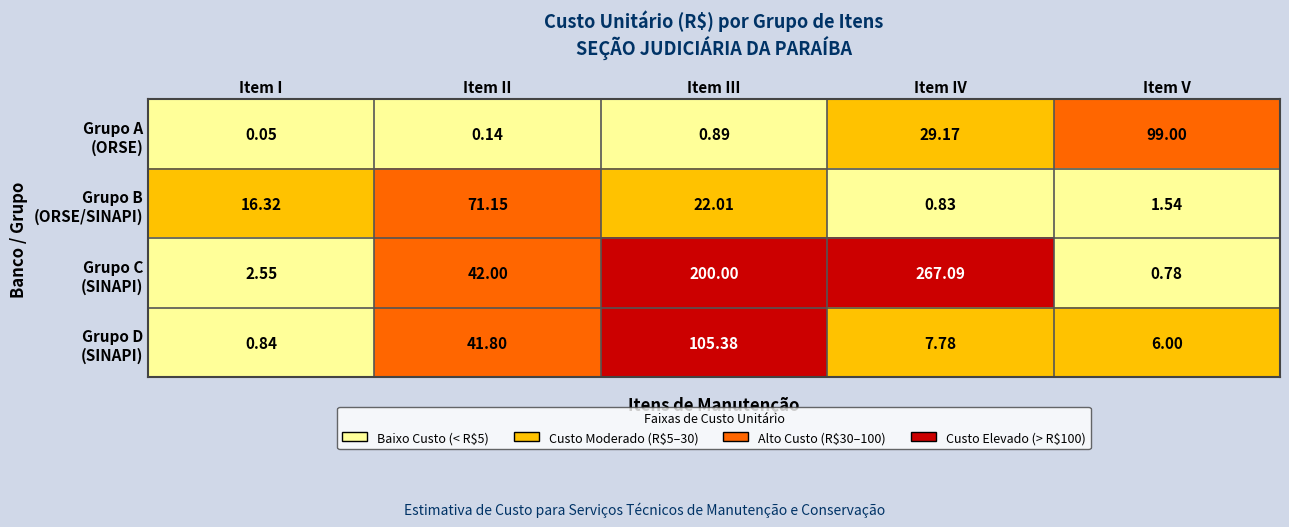

Count the number of categories in the chart.

5